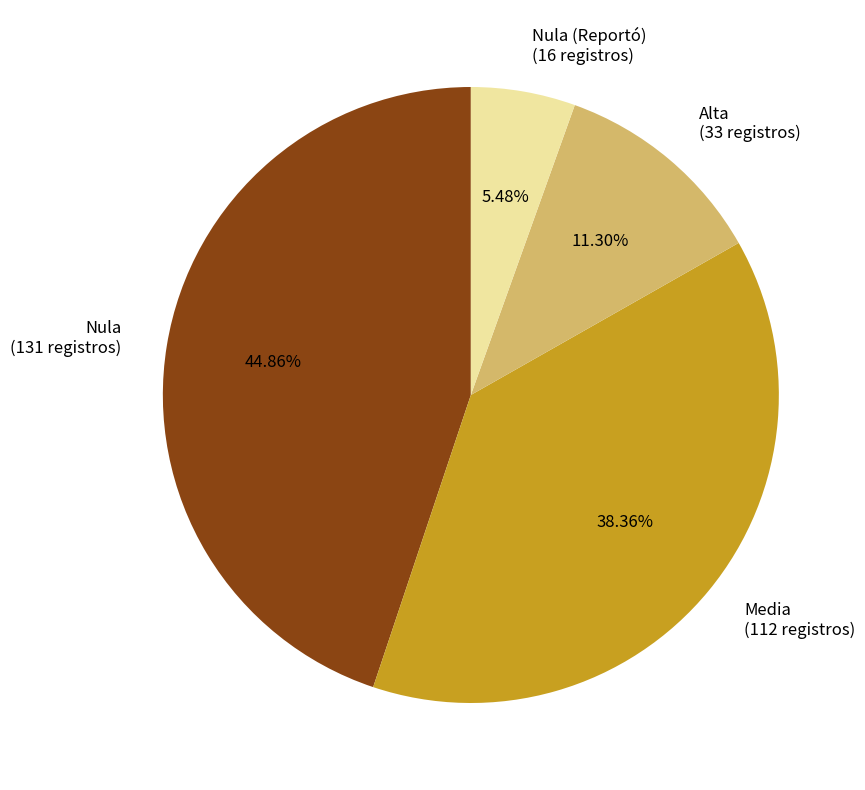

Does Alta (33 registros) represent more than half of the total?

No